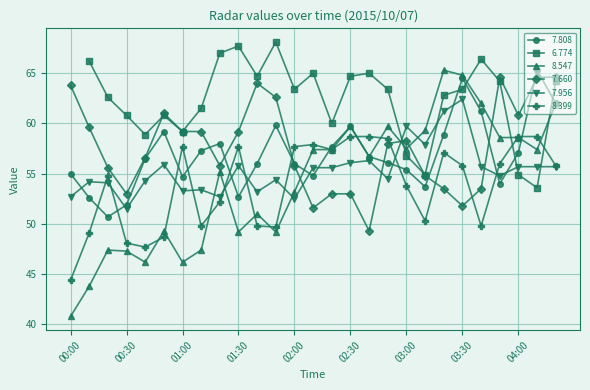

The 8.399 series shows 49.7 at 01:50. True or false?

True